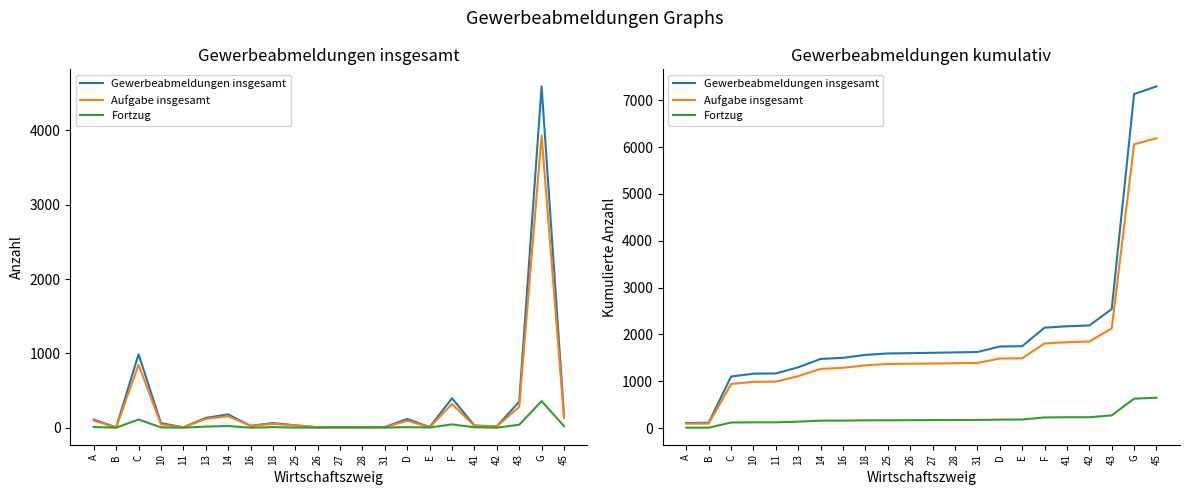

The Aufgabe insgesamt series shows 96 at B. True or false?

True